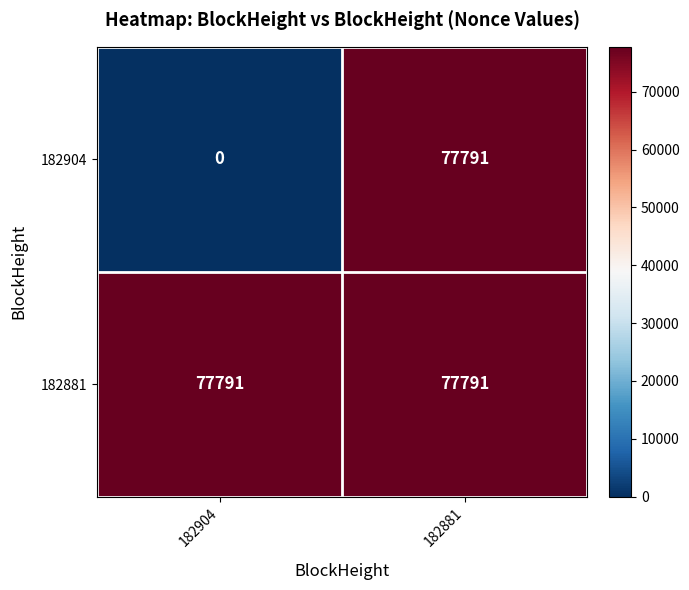

Which series changed the most between 182904 and 182881?

182904